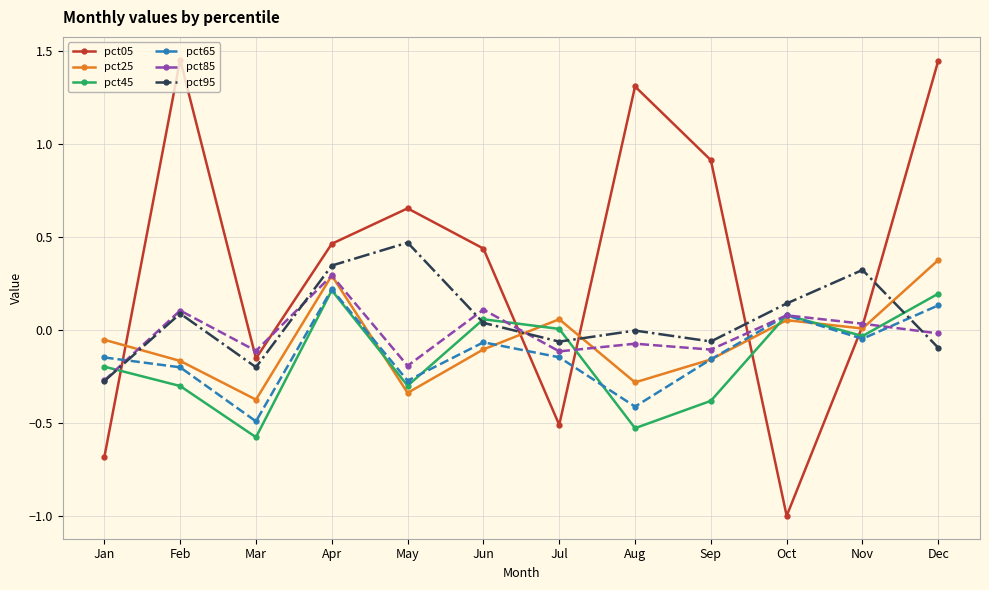

How many lines are shown in the chart?

6